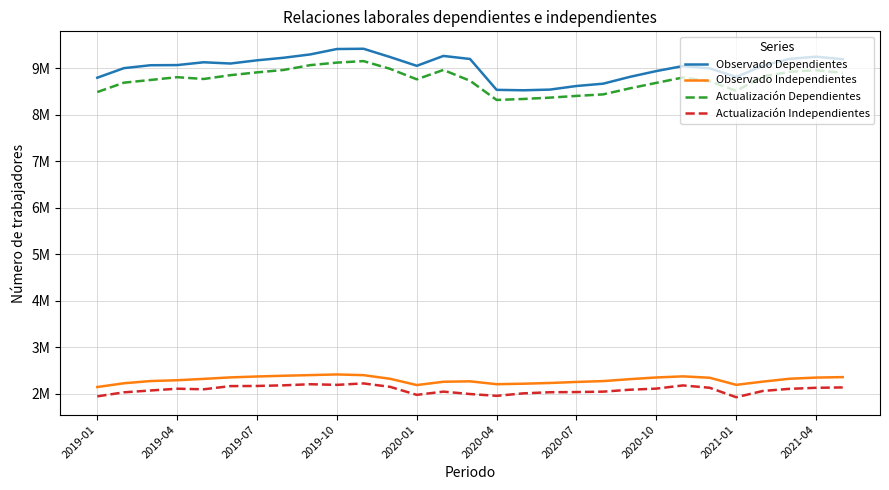

Does the chart have visible grid lines?

Yes